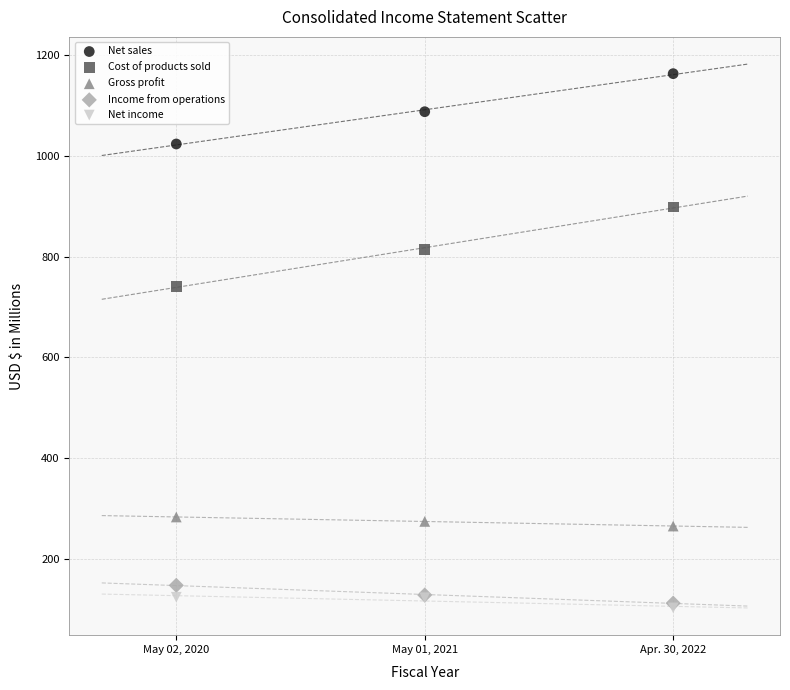

Which series contains the highest Y value?

Net sales